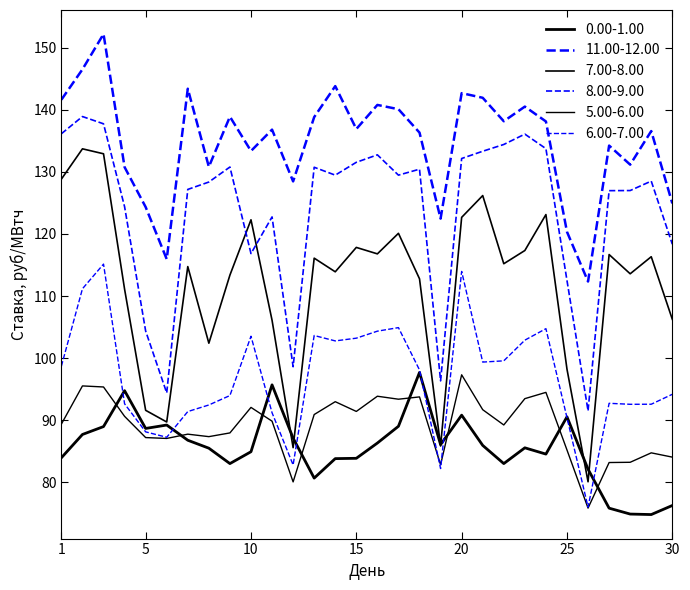

How many lines are shown in the chart?

6